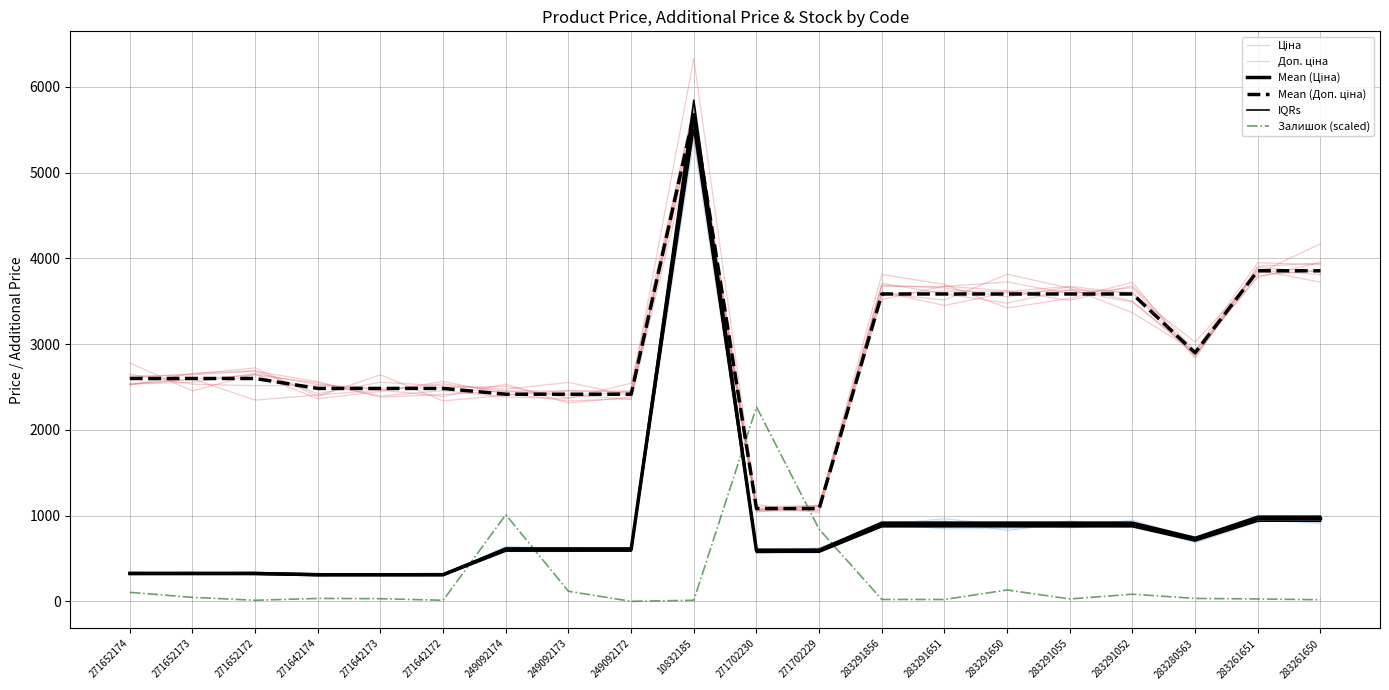

Rank the series by their maximum value, from lowest to highest.

Залишок (scaled), IQRs, Доп. ціна, Mean (Ціна), Mean (Доп. ціна), Ціна